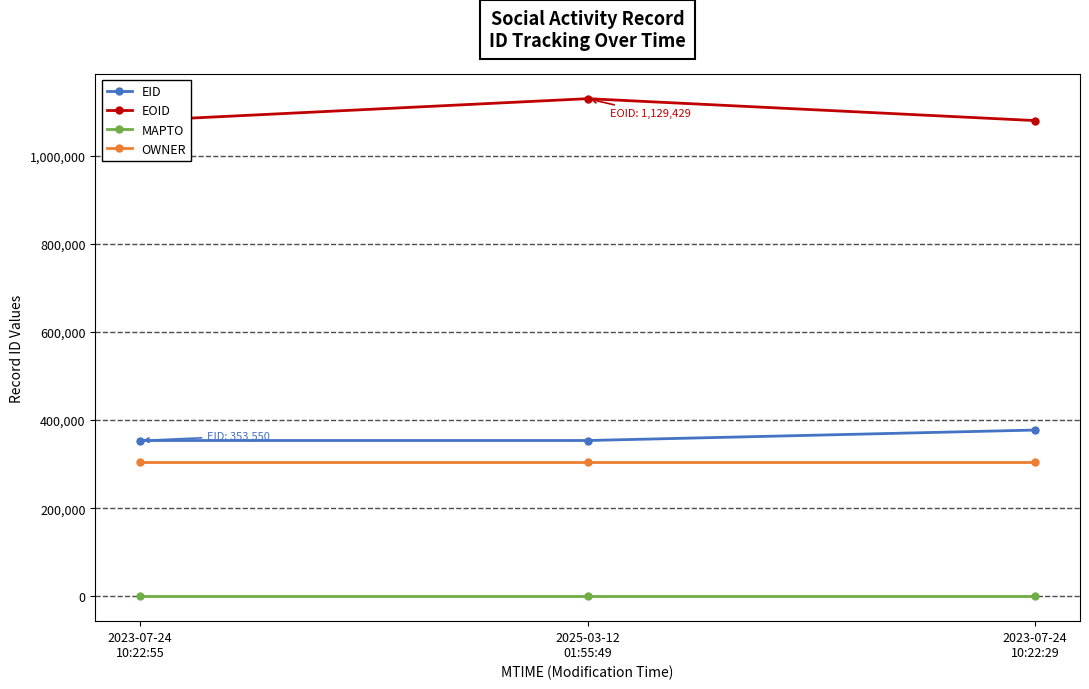

At which label is EOID closest to 1104548?

2023-07-24
10:22:55